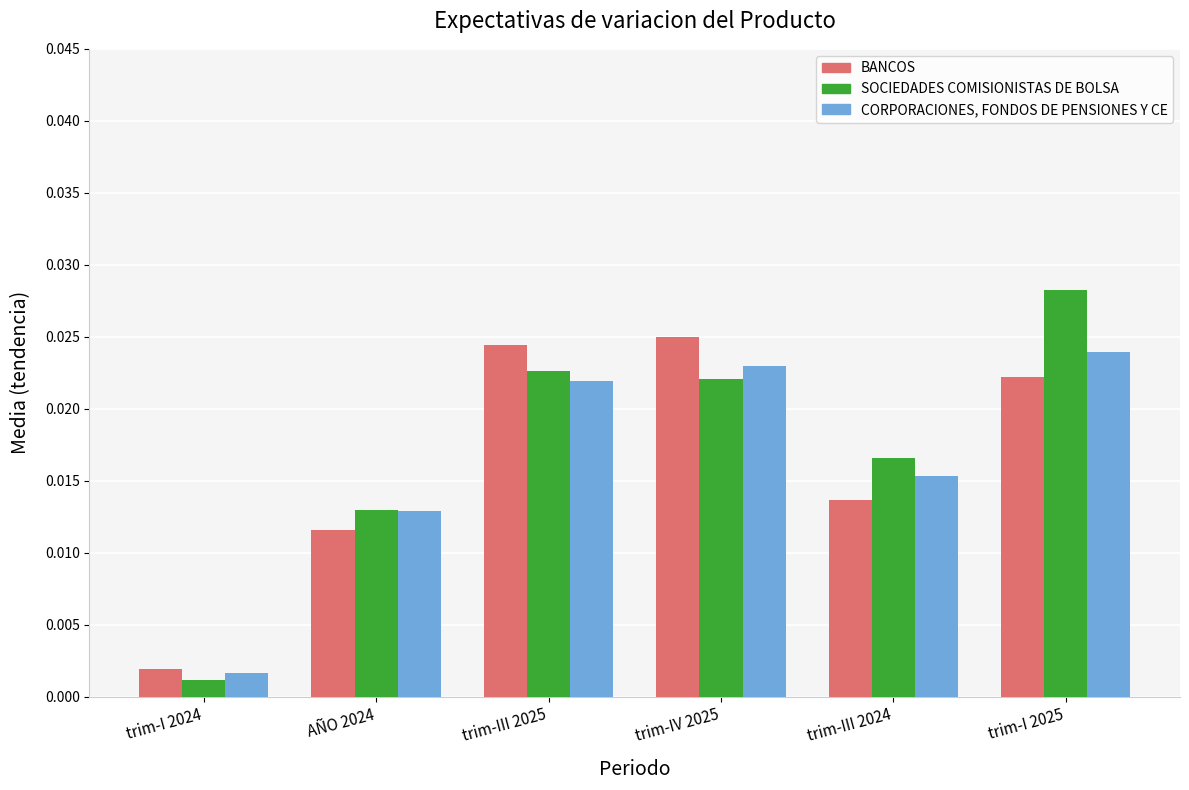

How many bars are there in total?

18